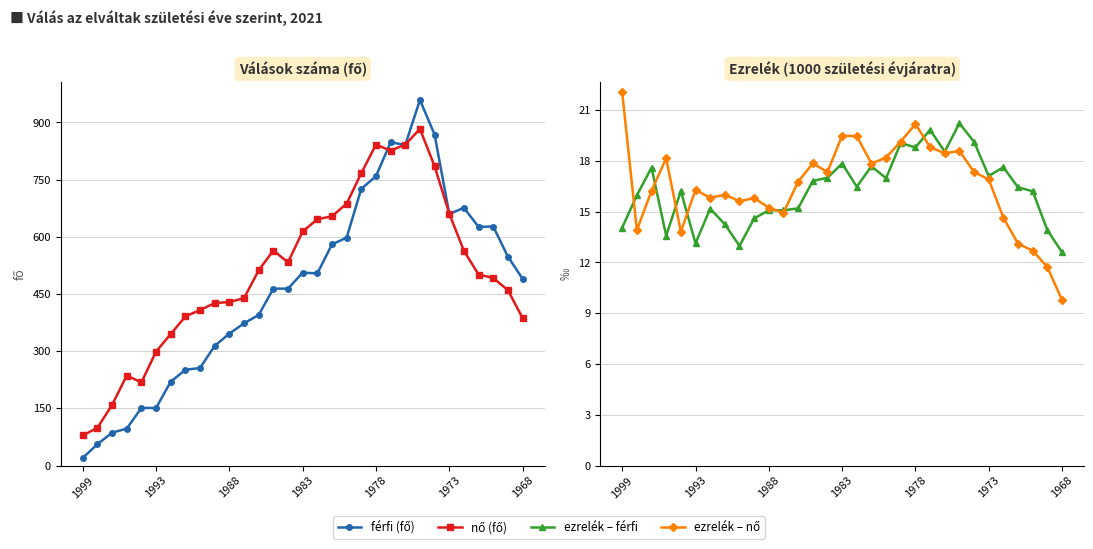

Which has a higher value, 1999 or 1988?

1988